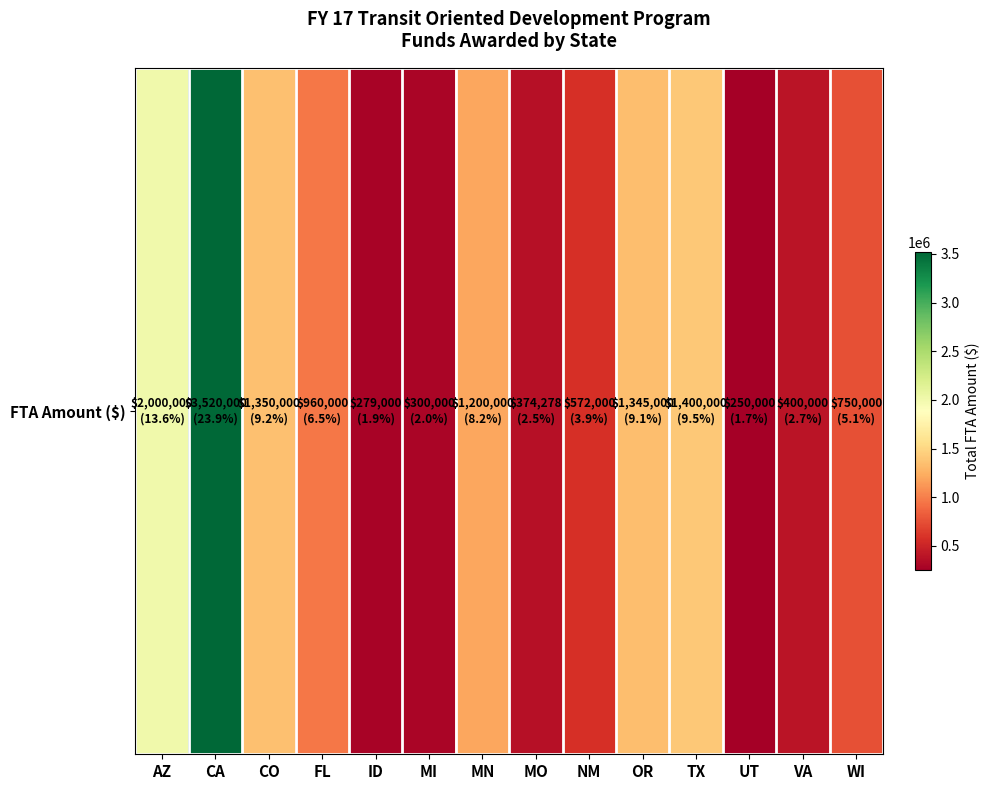

Reading left to right, extract all data points from this chart.

2000000	3520000	1350000	960000	279000	300000	1200000	374278	572000	1345000	1400000	250000	400000	750000